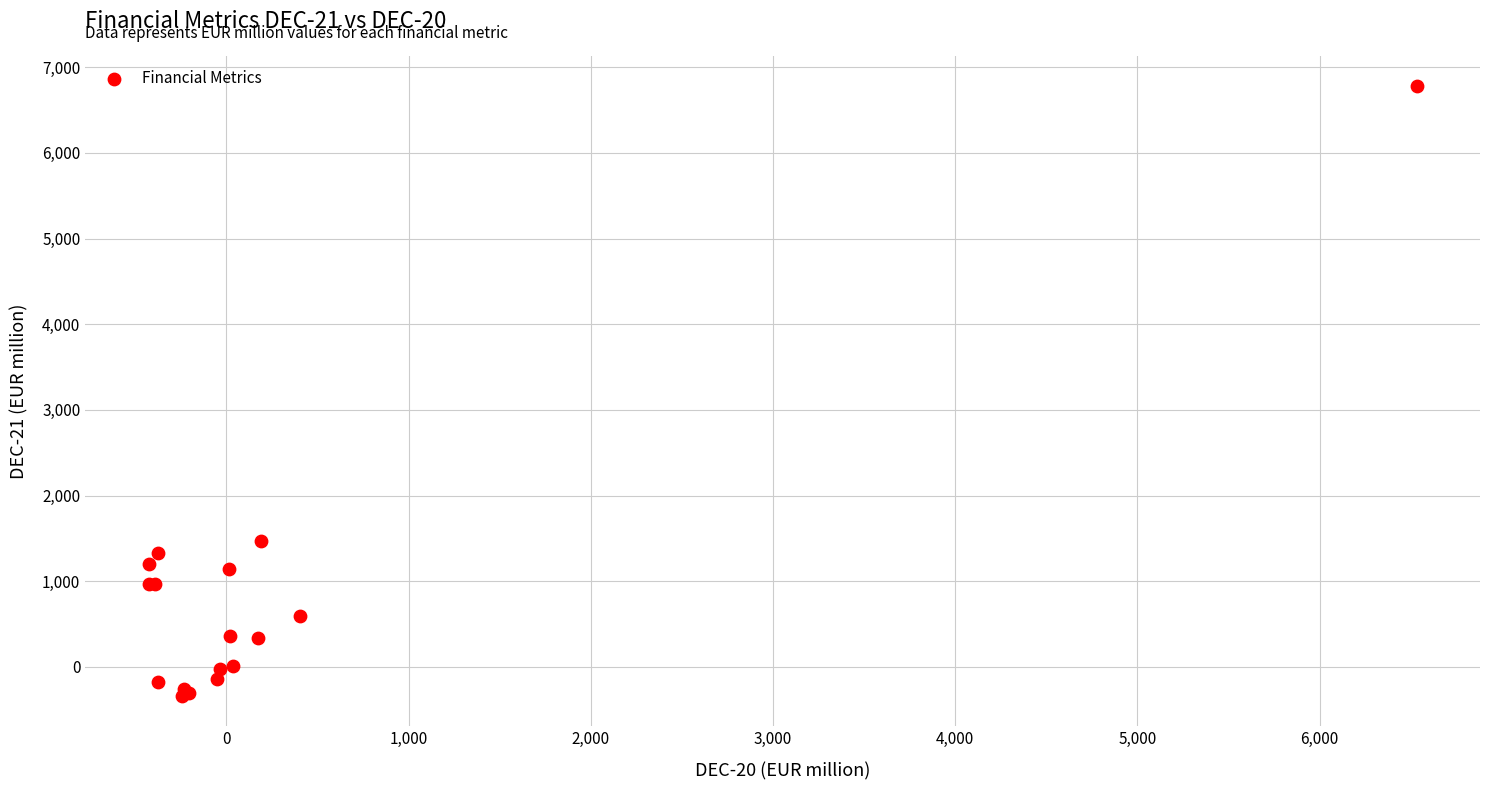

What Y value in the scatter plot is closest to 3222?

1476